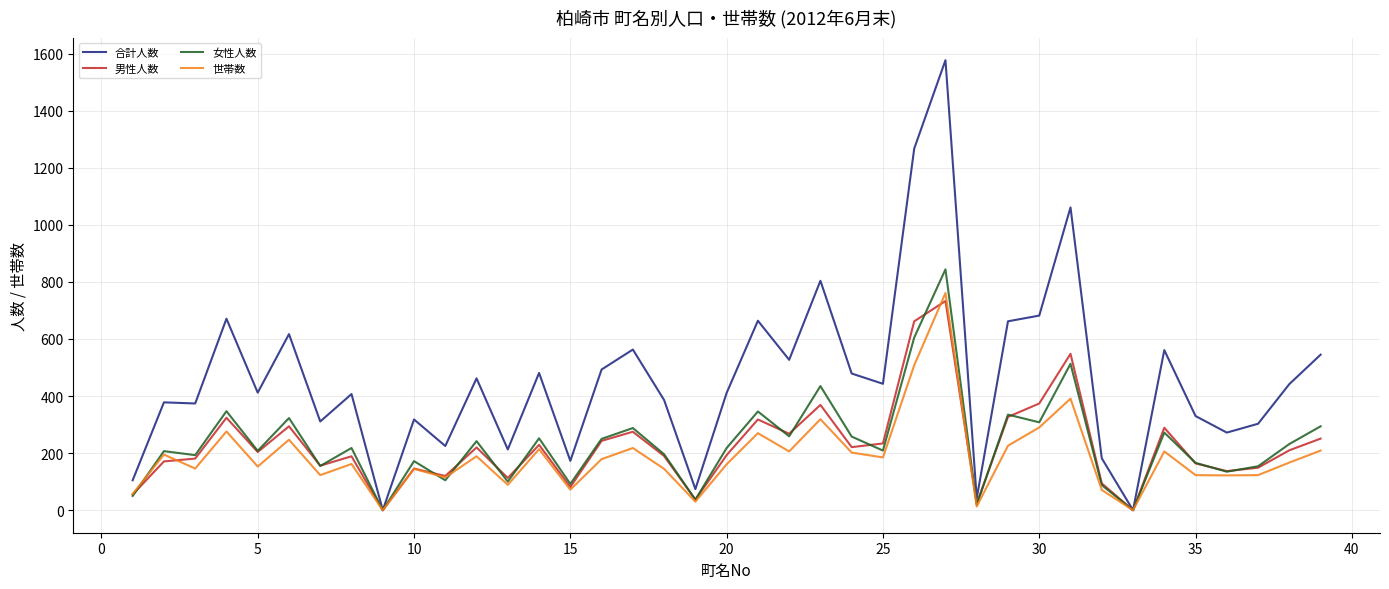

What are all the series names shown in the legend?

合計人数, 男性人数, 女性人数, 世帯数